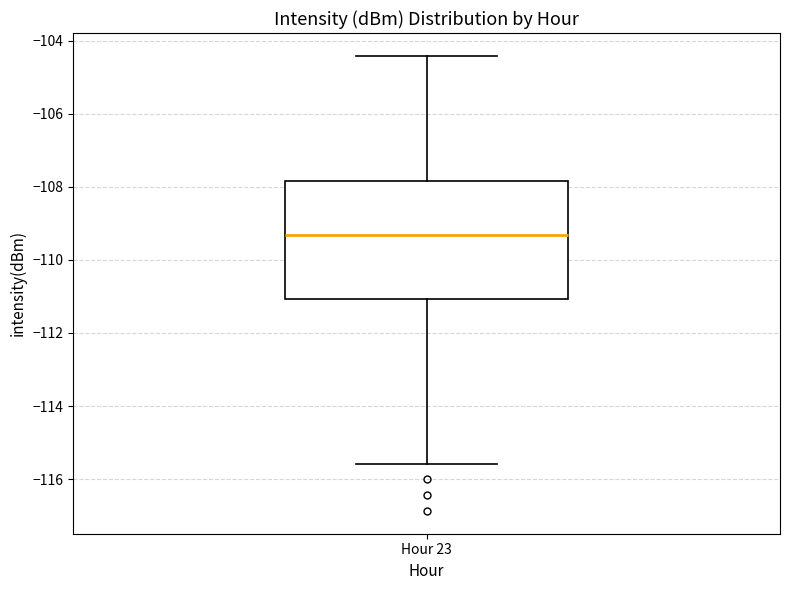

Transcribe this box plot: give where the median line is, the range the box spans, and where the two whiskers end, as read against the y-axis. The values are not printed on the chart, so give them approximately, as read against the axis.

median -109.4, box -111.0 to -107.8, whiskers -115.6 to -104.4